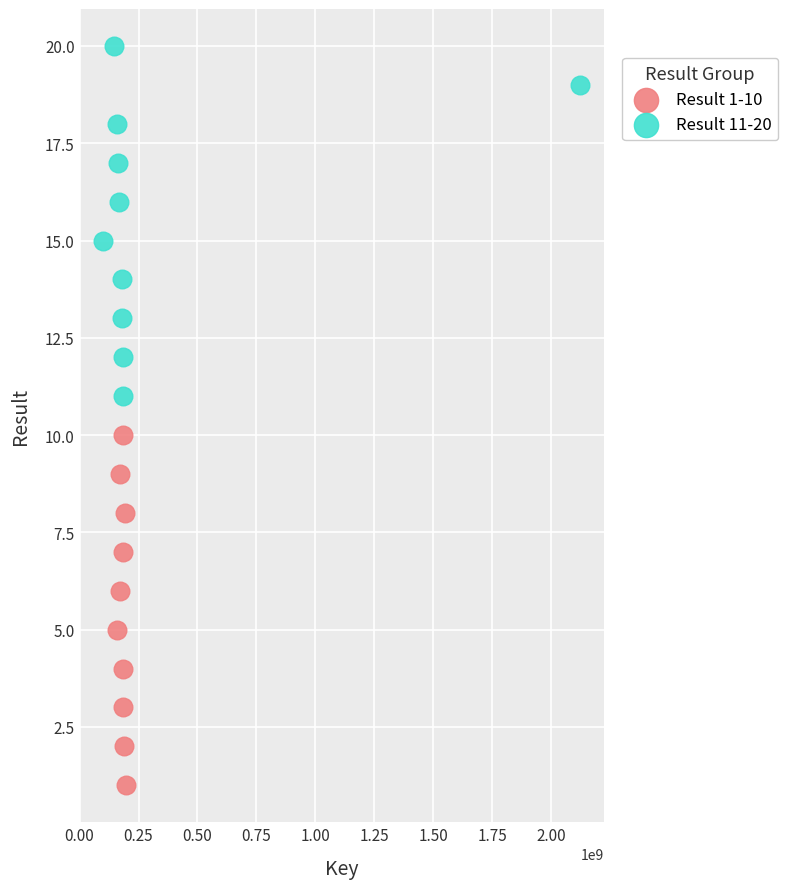

Which series contains the lowest Y value?

Result 1-10